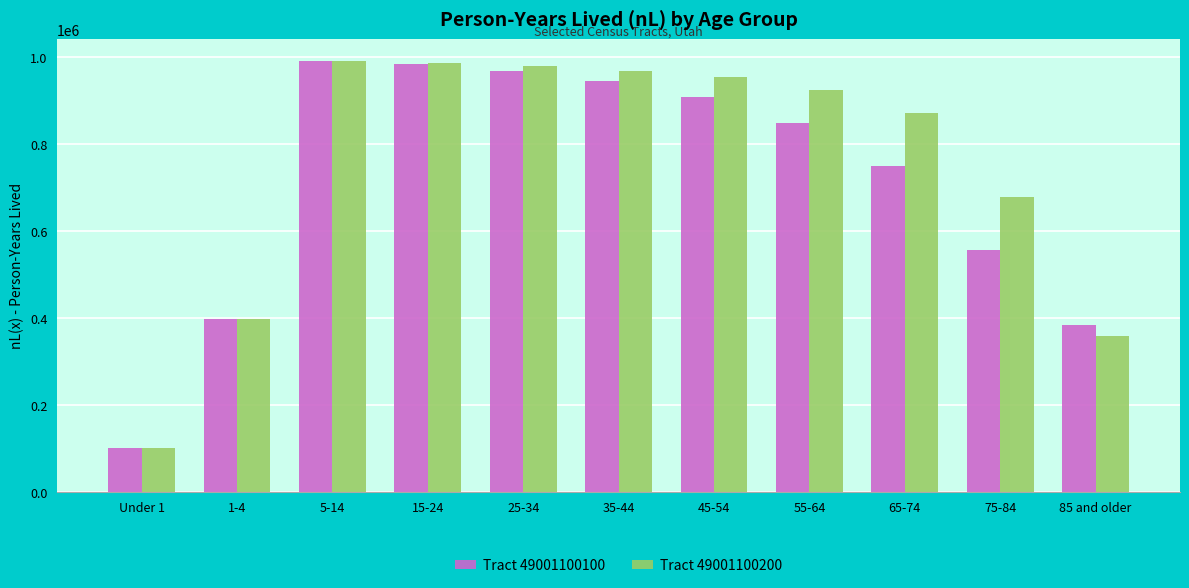

How many series are shown in this chart?

2